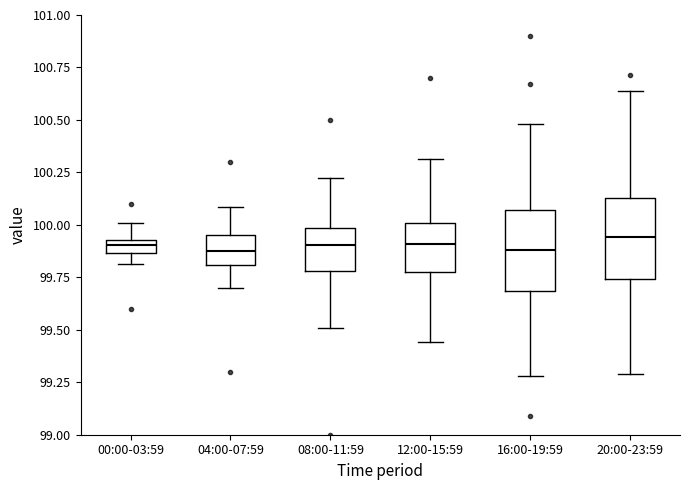

Where does the lower whisker of the box for 04:00-07:59 end on the y-axis? The values are not printed on the chart, so give them approximately, as read against the axis.

99.70